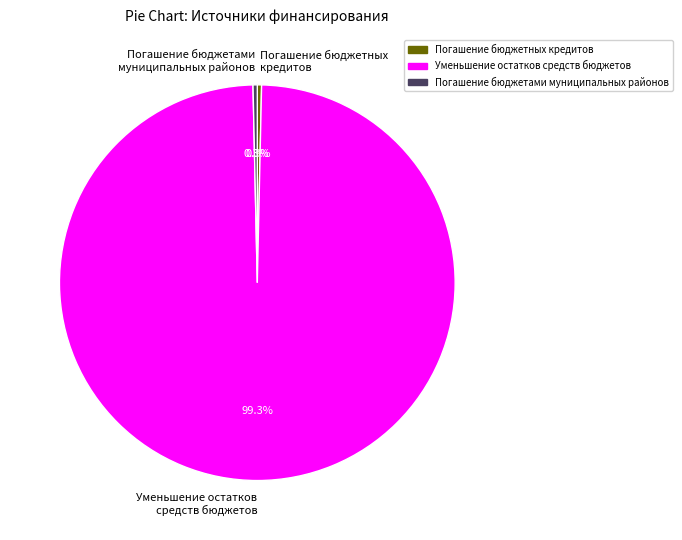

Does any single category account for the majority?

Yes